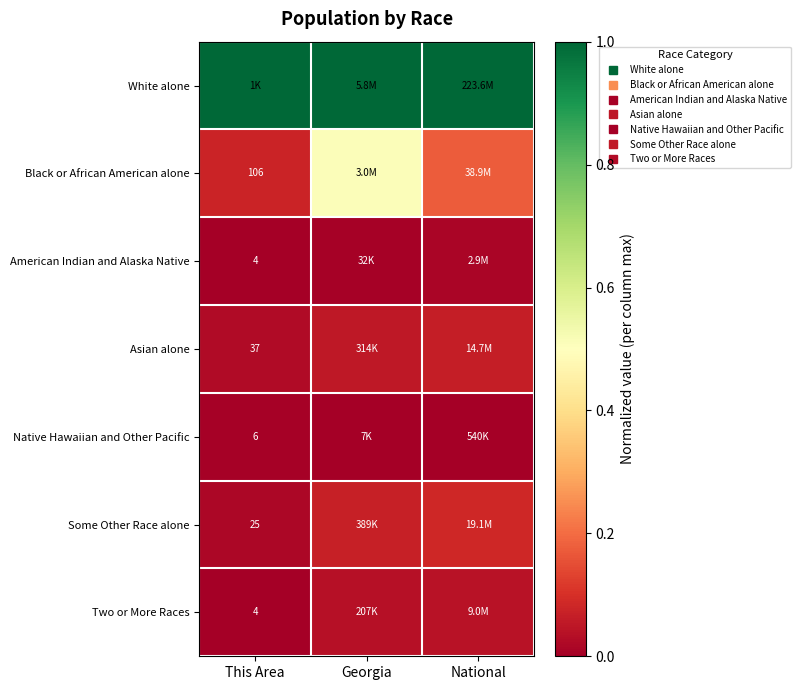

List the labels in order of White alone value, smallest first.

This Area, Georgia, National